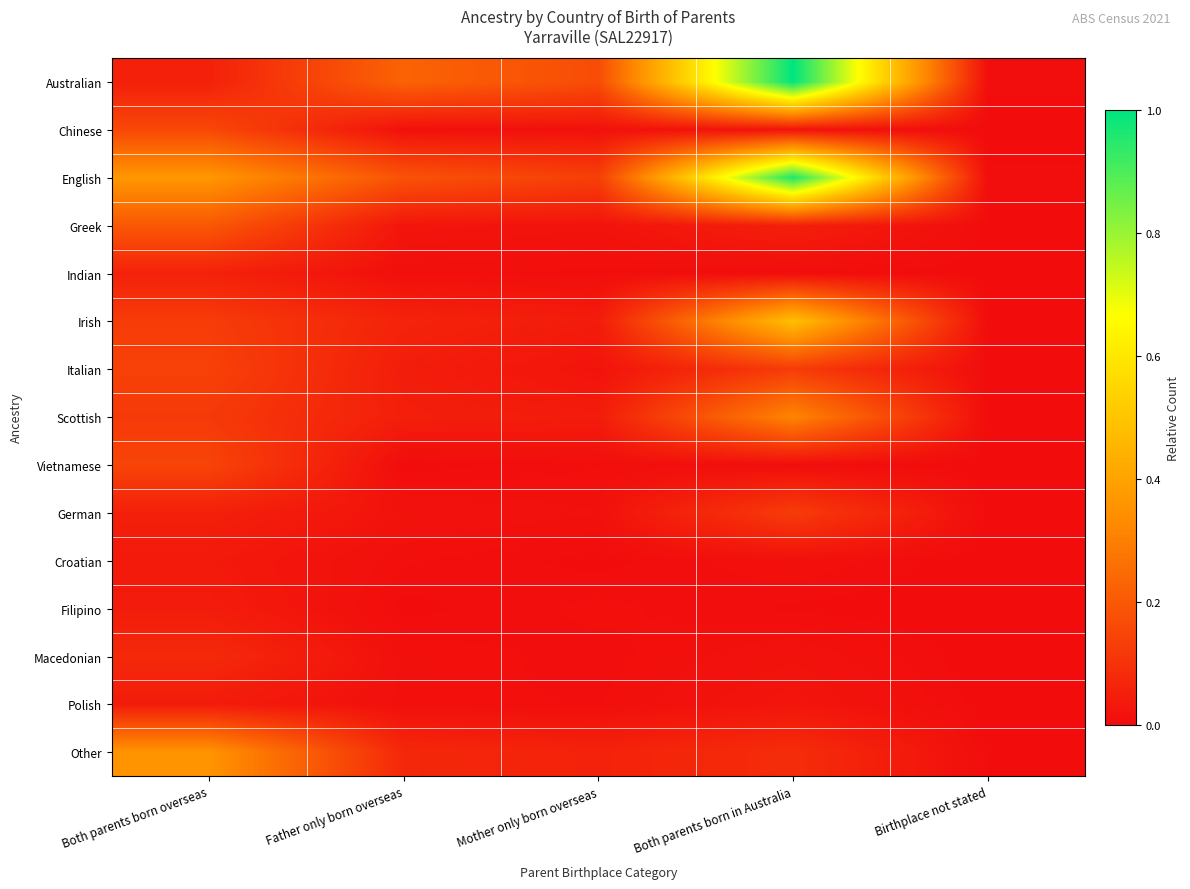

How many data points does each series have?

5